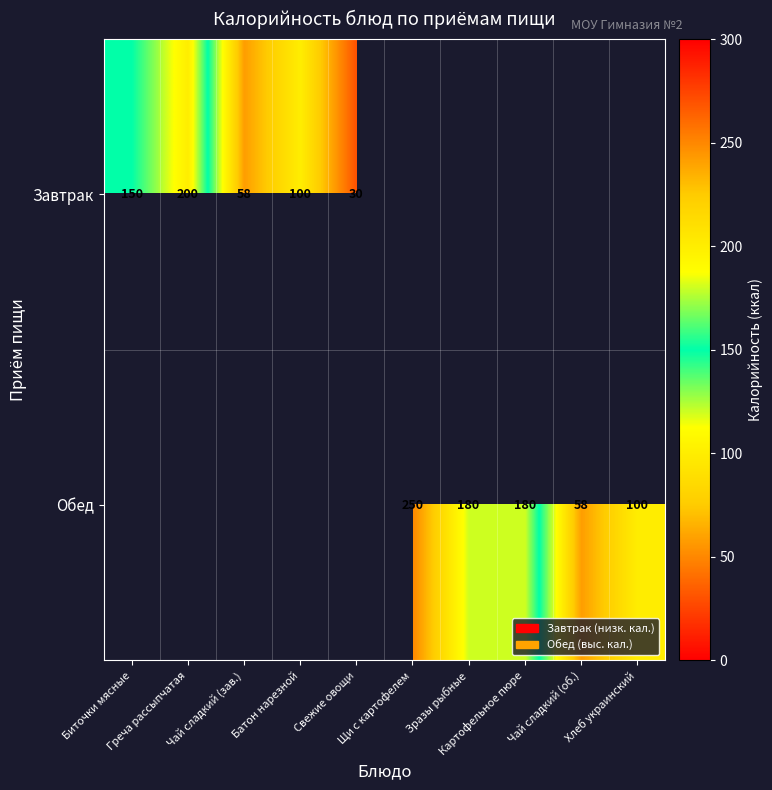

How many series are shown in this chart?

2